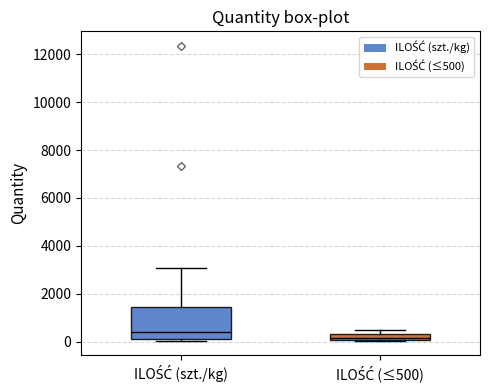

Comparing the boxes themselves (not the whiskers), which one is the tallest?

ILOŚĆ (szt./kg)